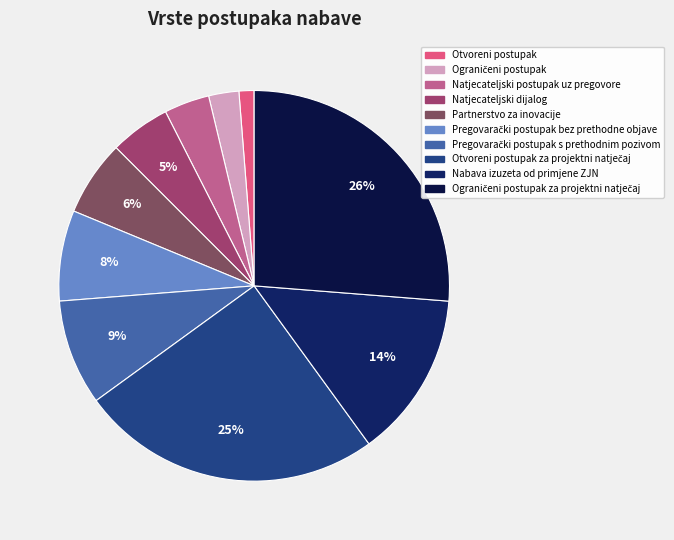

Count the number of slices in the pie.

10